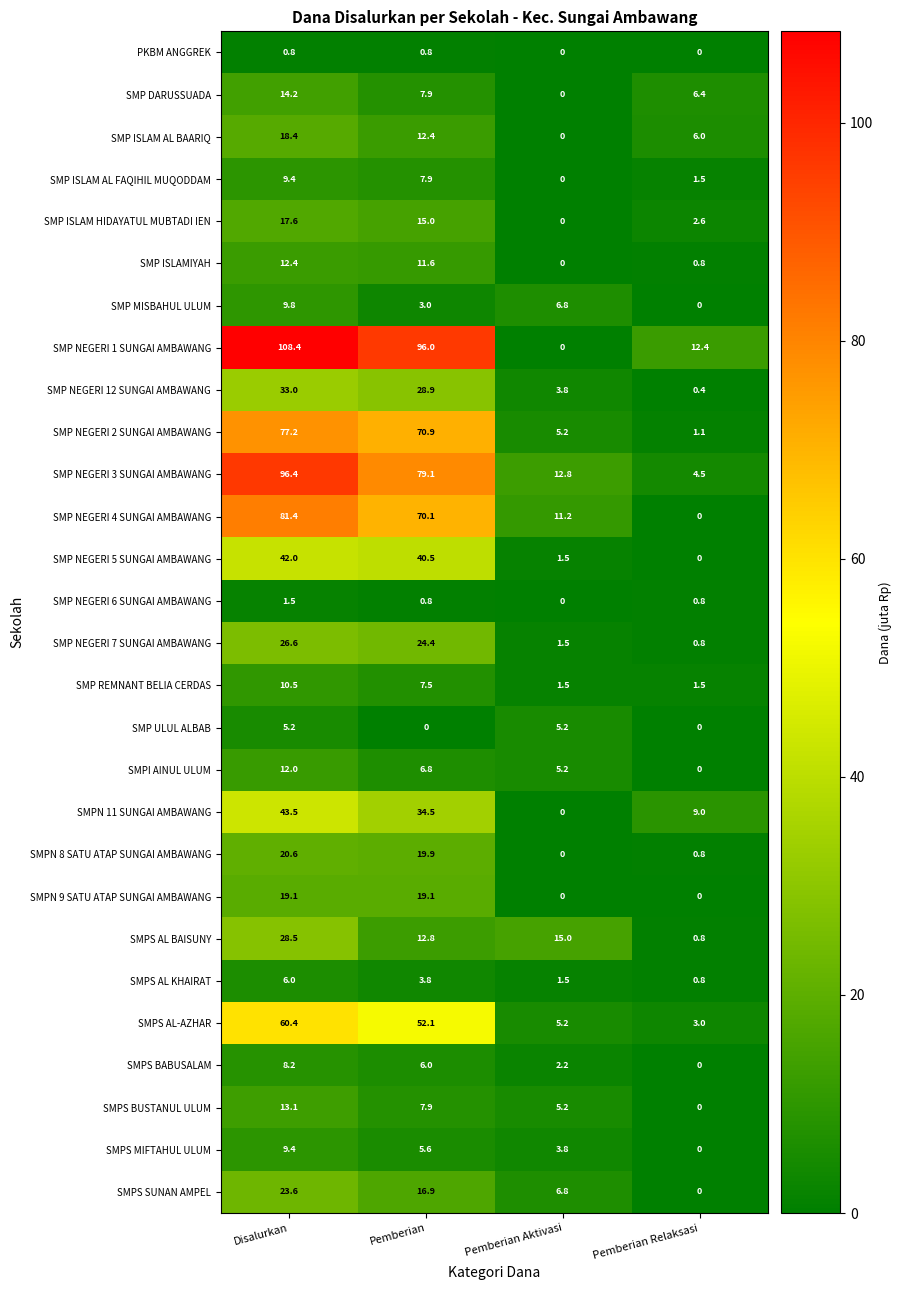

What is the difference between the highest and lowest values at Pemberian Aktivasi?

15.0